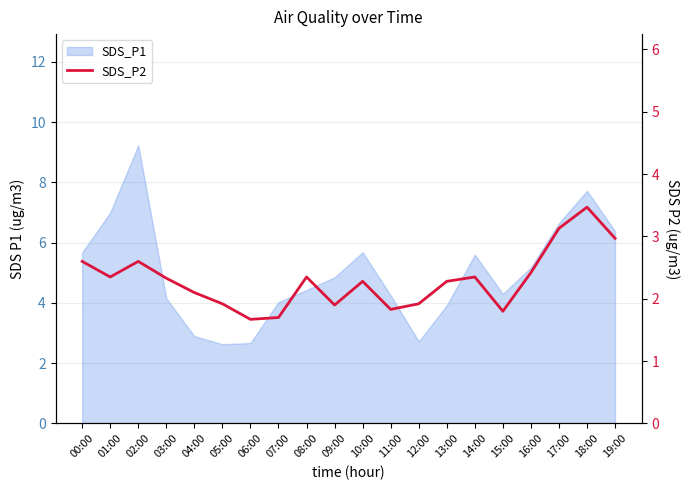

How many interior local peaks (higher than both neighbors) does the data have?

5